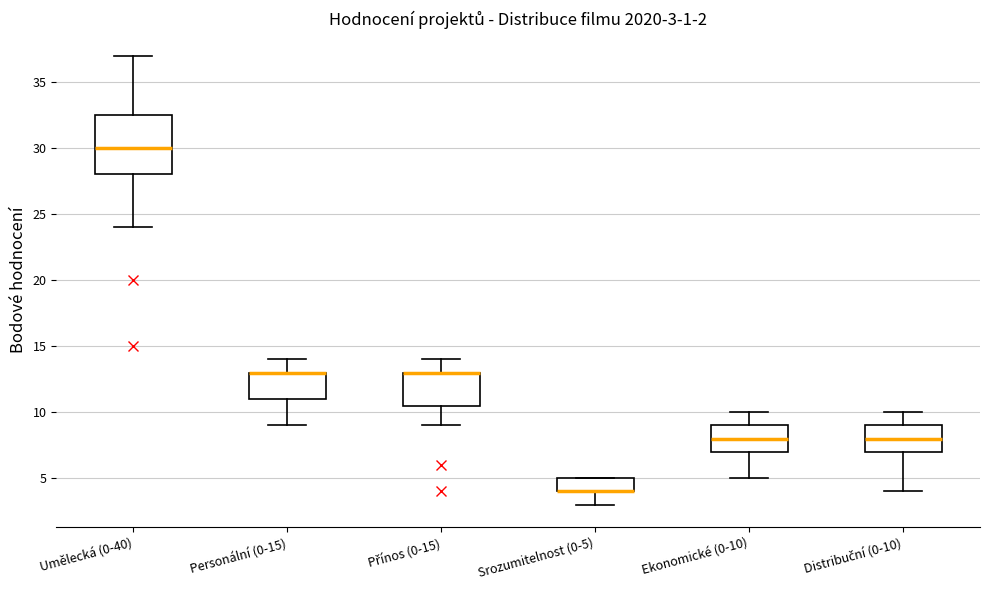

Comparing the boxes themselves (not the whiskers), which one is the tallest?

Umělecká (0-40)